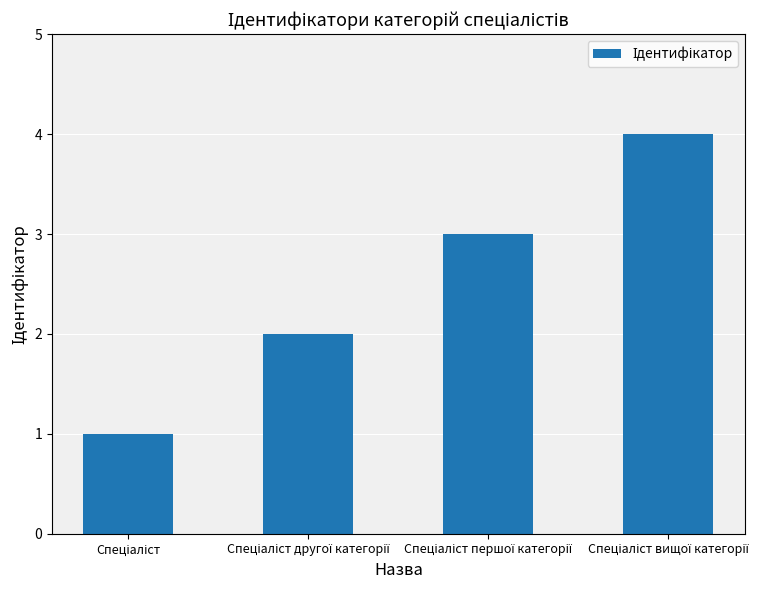

What is the greatest value displayed?

4